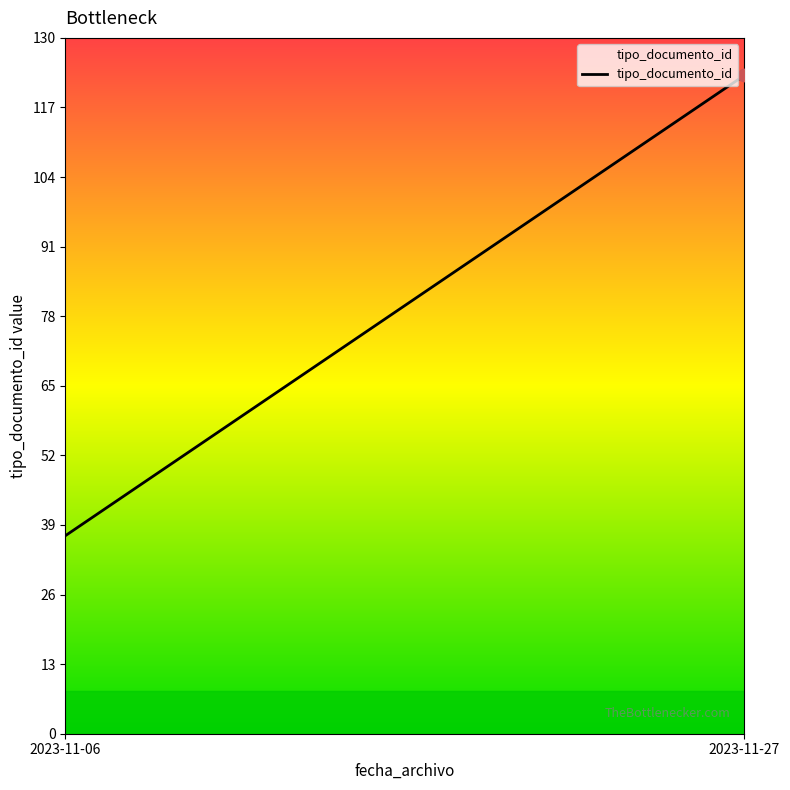

What is the change in value from 2023-11-06 to 2023-11-27?

+86